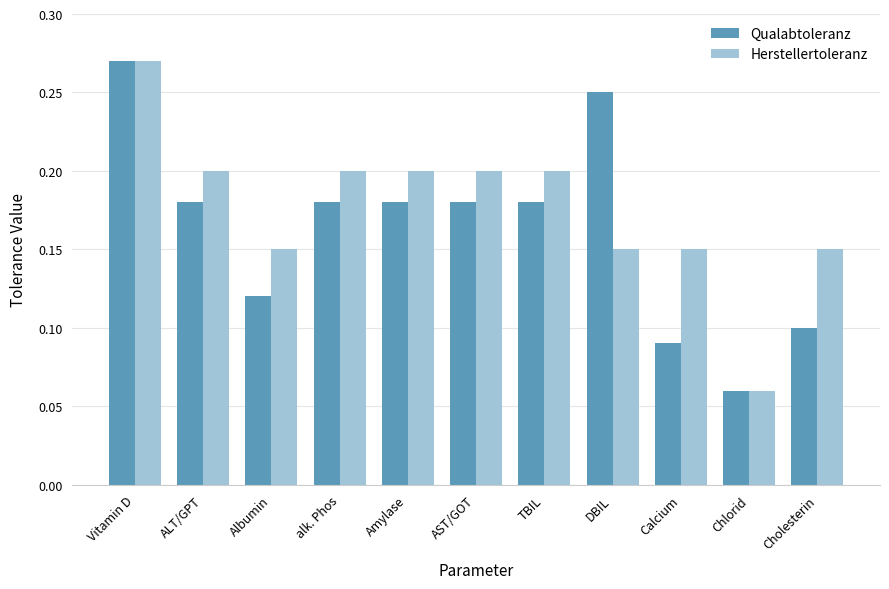

What is the sum of all Qualabtoleranz values?

1.8